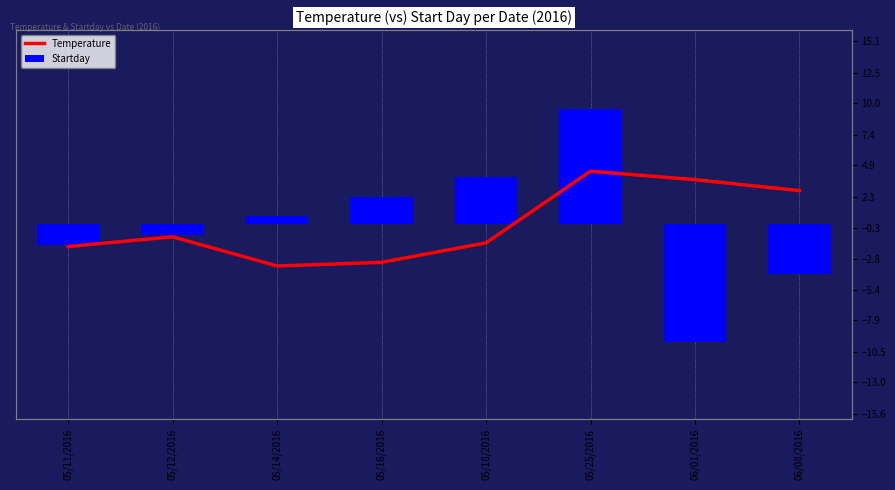

The Startday series shows 0.7 at 05/14/2016. True or false?

True